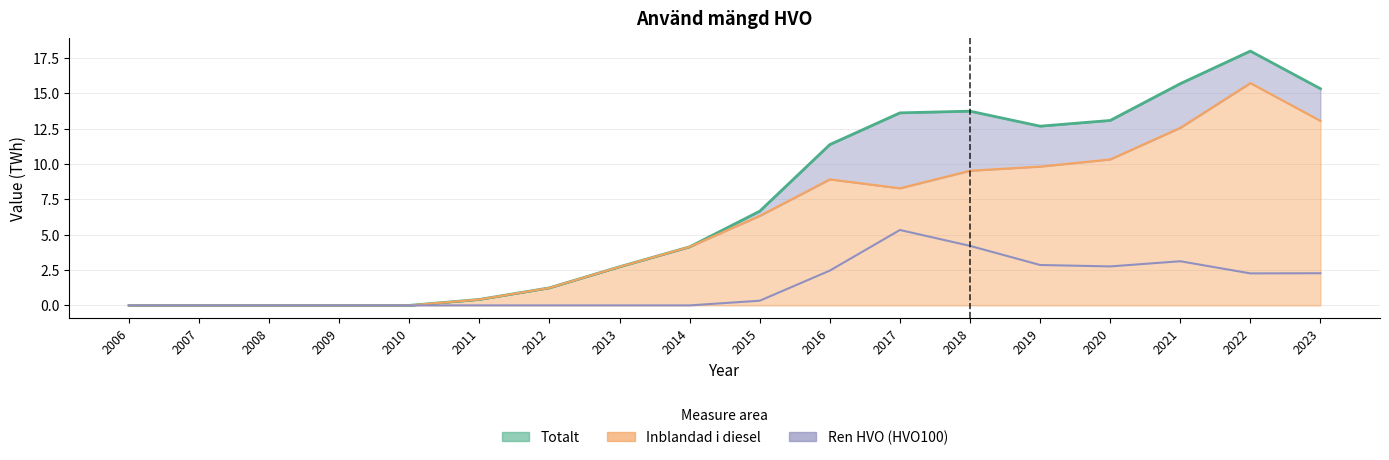

What is the sum of all Inblandad i diesel values?

103.0